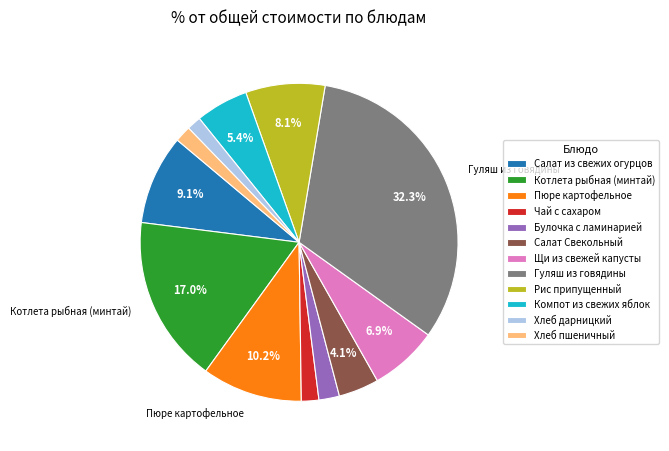

What portion of the pie excludes Гуляш из говядины?

67.7%